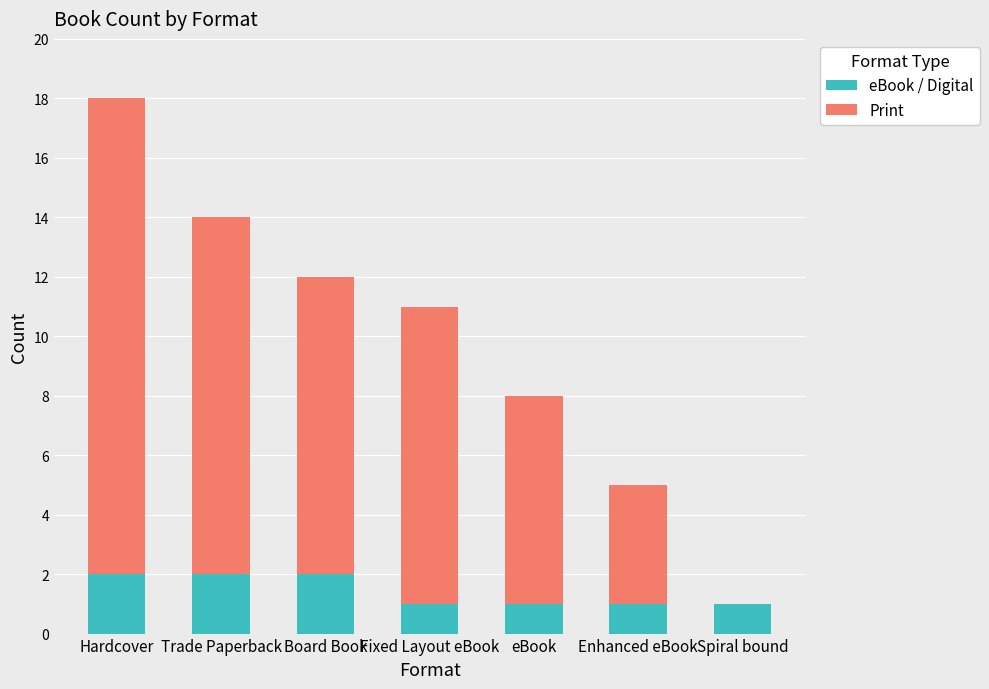

What is the total value across all series at Enhanced eBook?

5